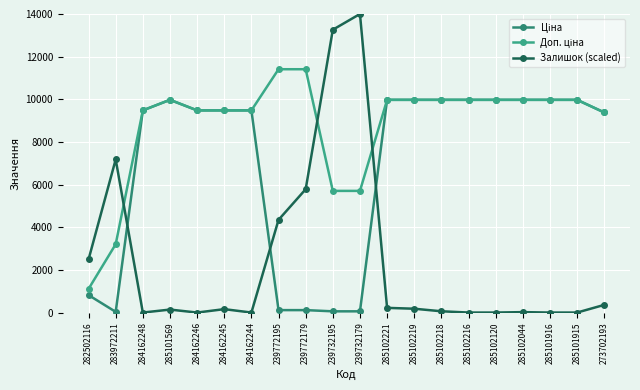

At which category does Залишок (scaled) reach its first local valley?

284162248